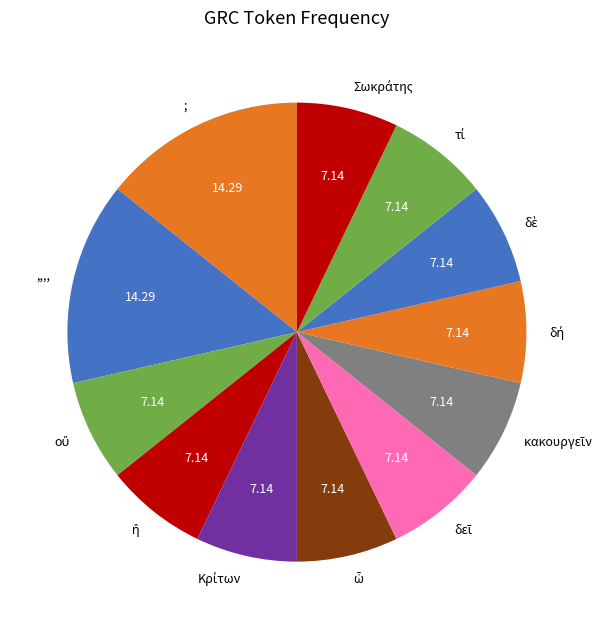

Does any single category account for the majority?

No